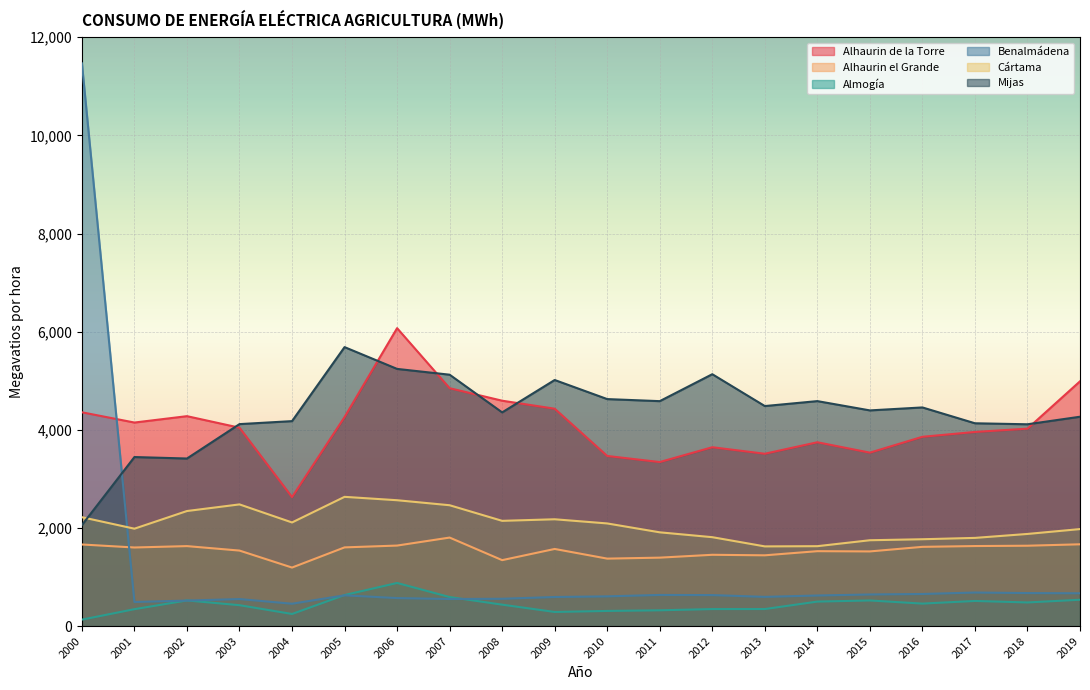

True or false: Alhaurin de la Torre and Cártama intersect in this chart.

False